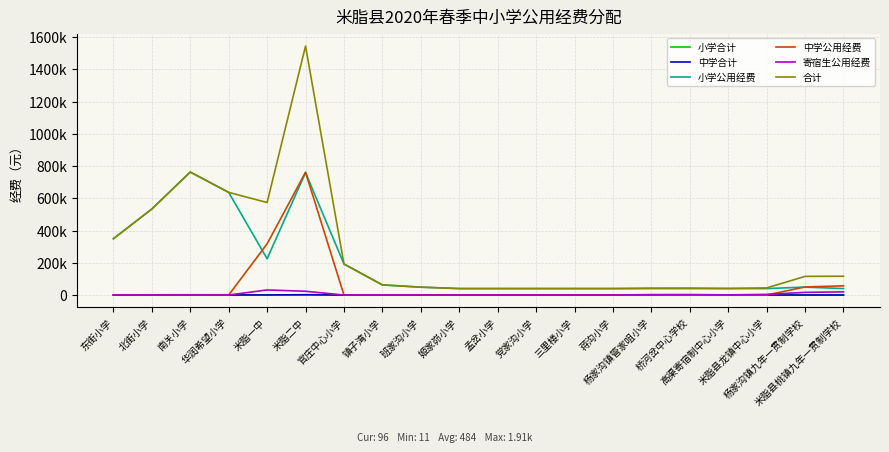

The 小学合计 series shows 1592 at 华润希望小学. True or false?

True